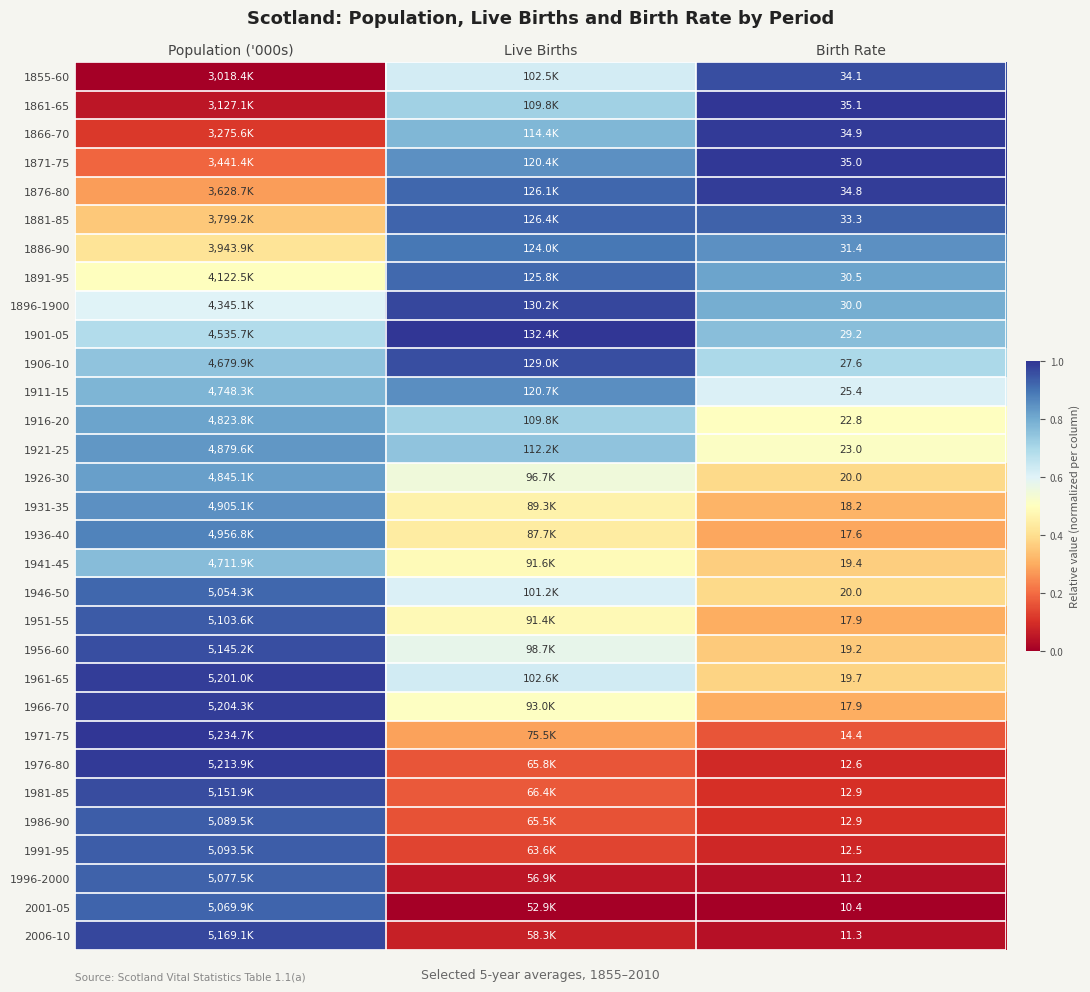

What is the maximum value shown in the chart?

1.0